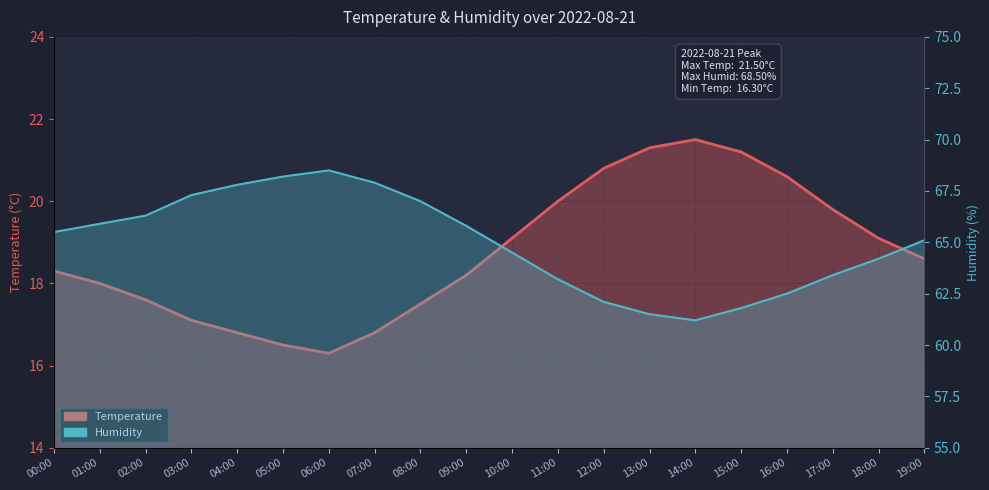

What is the value of the Humidity point at the 5th from the left?

67.8